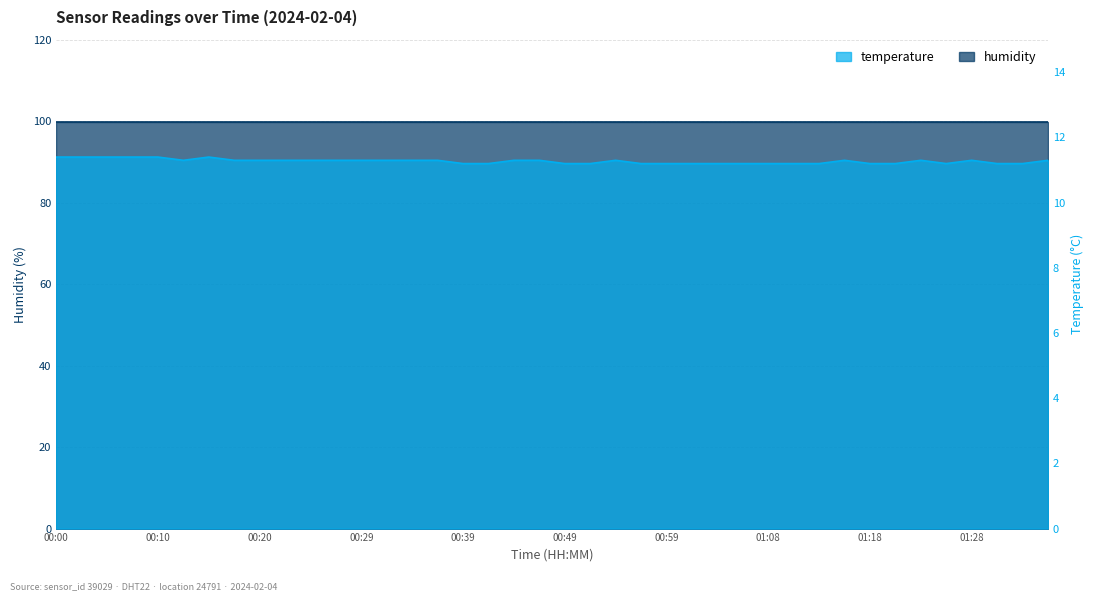

What is the label of the 5th point from the left?

00:10